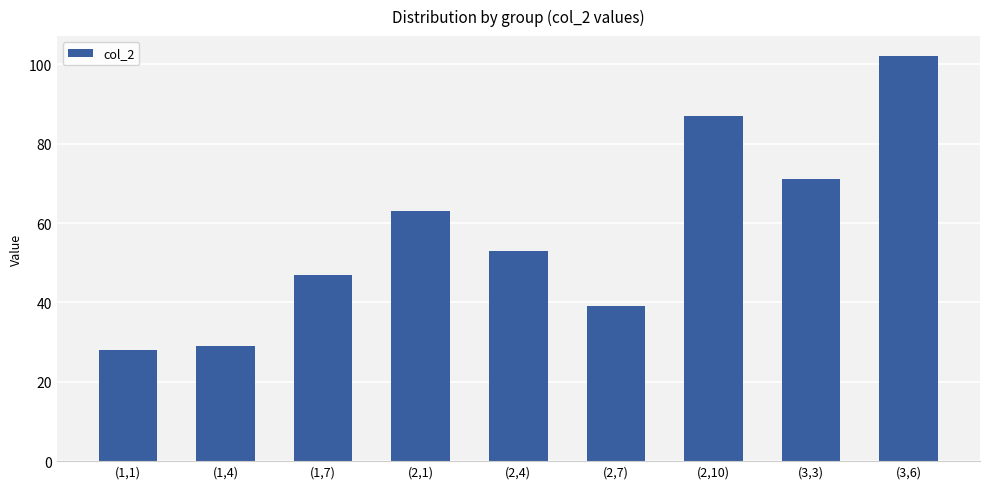

What is the minimum value shown in the chart?

28